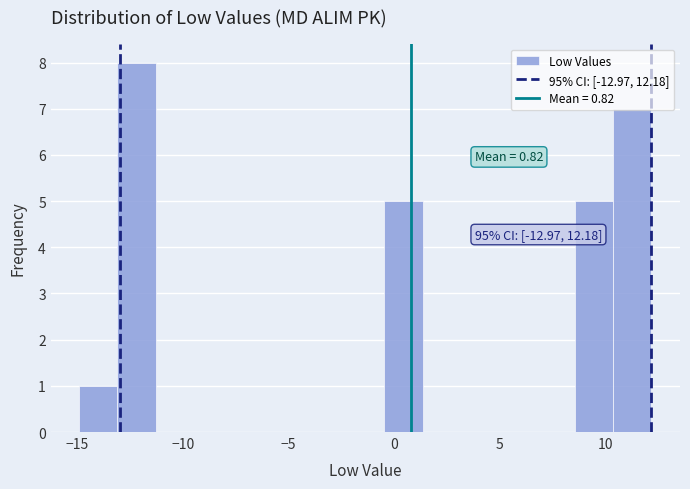

Around what value on the x-axis is the tallest bar? Give the approximate position of its centre, as read against the axis.

-12.0